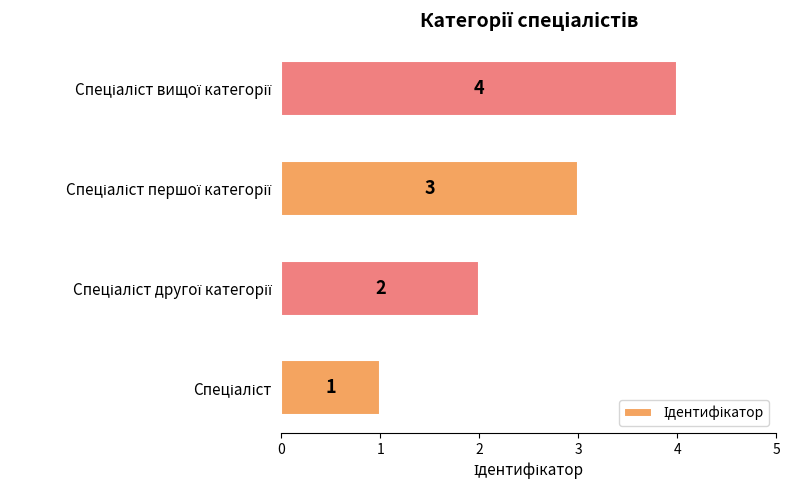

How many values are between 2 and 4?

3